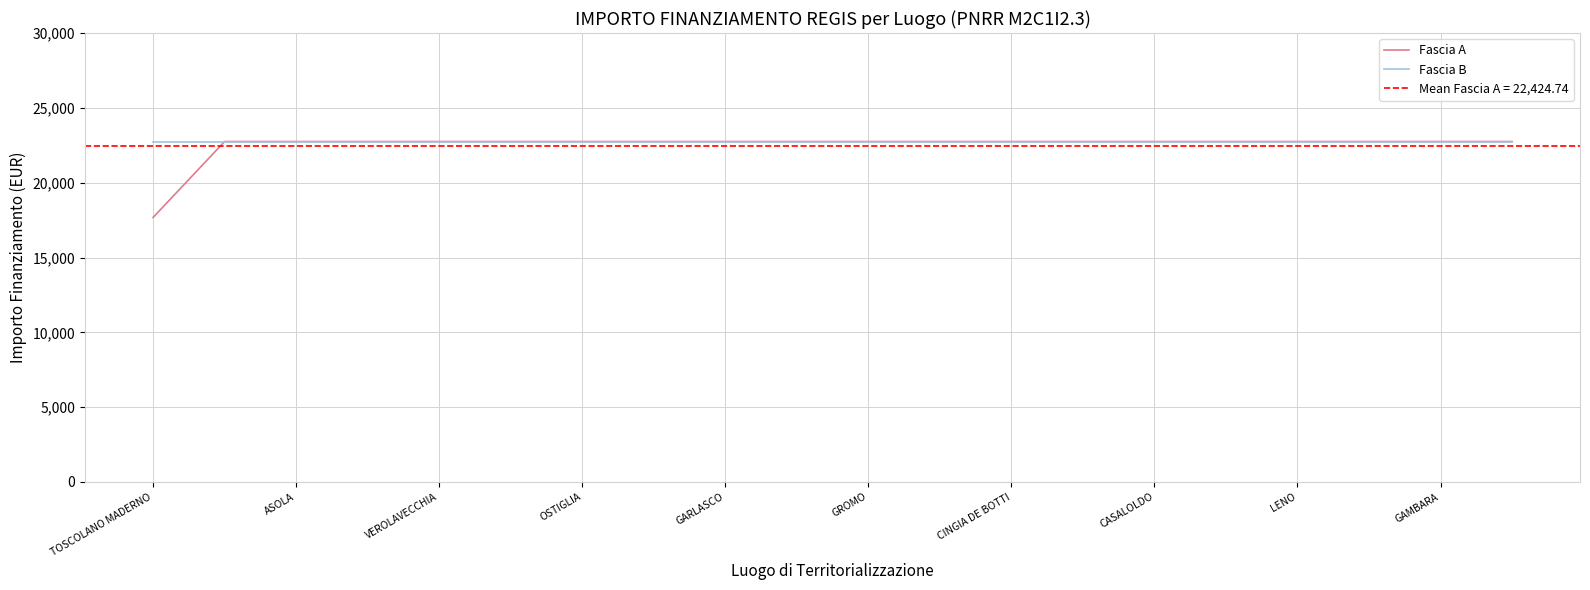

True or false: Fascia A and Fascia B cross at least once.

False